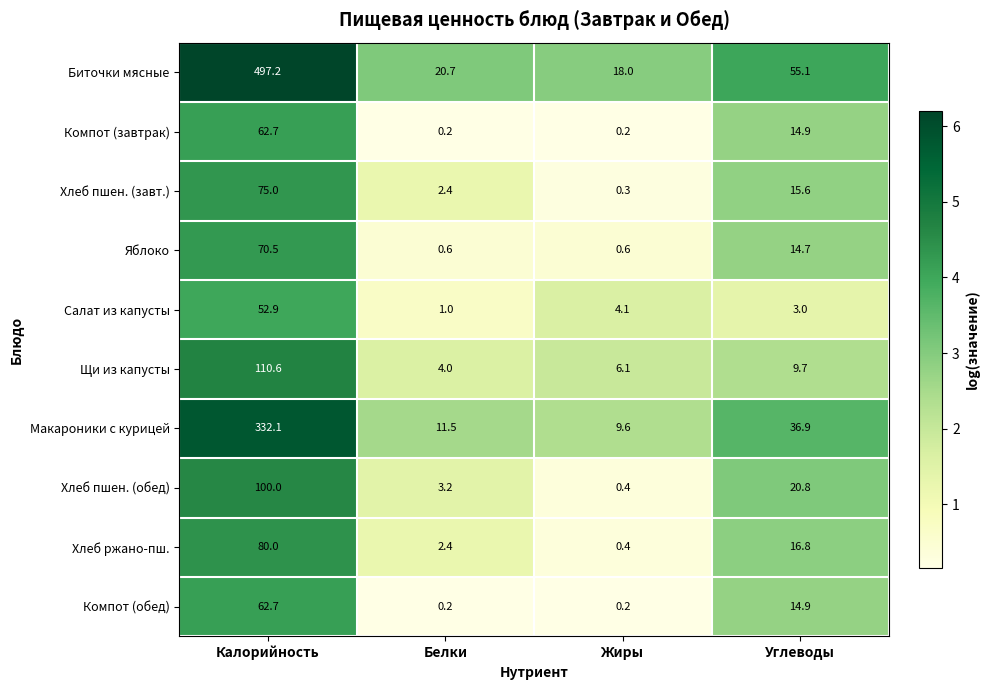

What is the approximate value of Макароники с курицей at Калорийность?

332.1